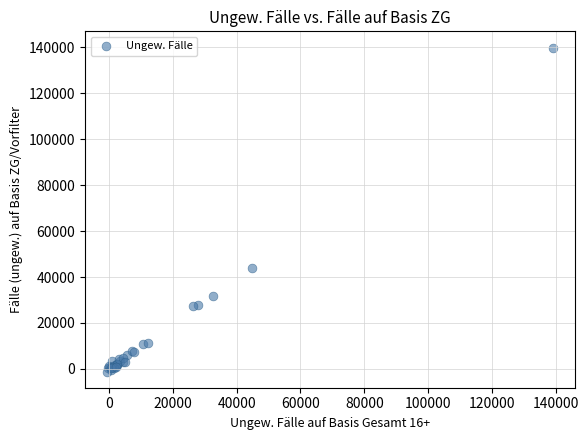

What Y value in the scatter plot is closest to 69382?

44106.1